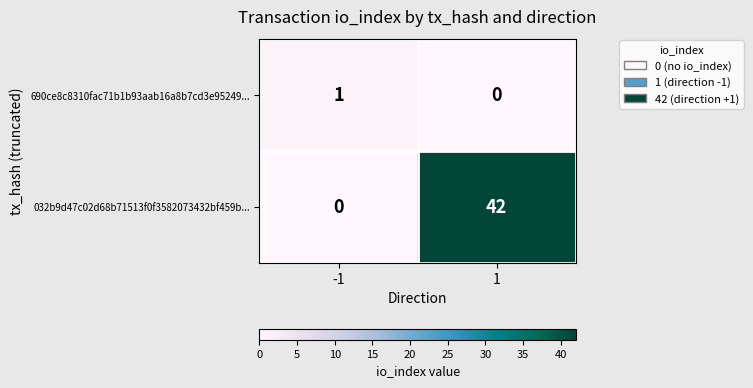

Which series changed the most between -1 and 1?

032b9d47c02d68b71513f0f3582073432bf459b...